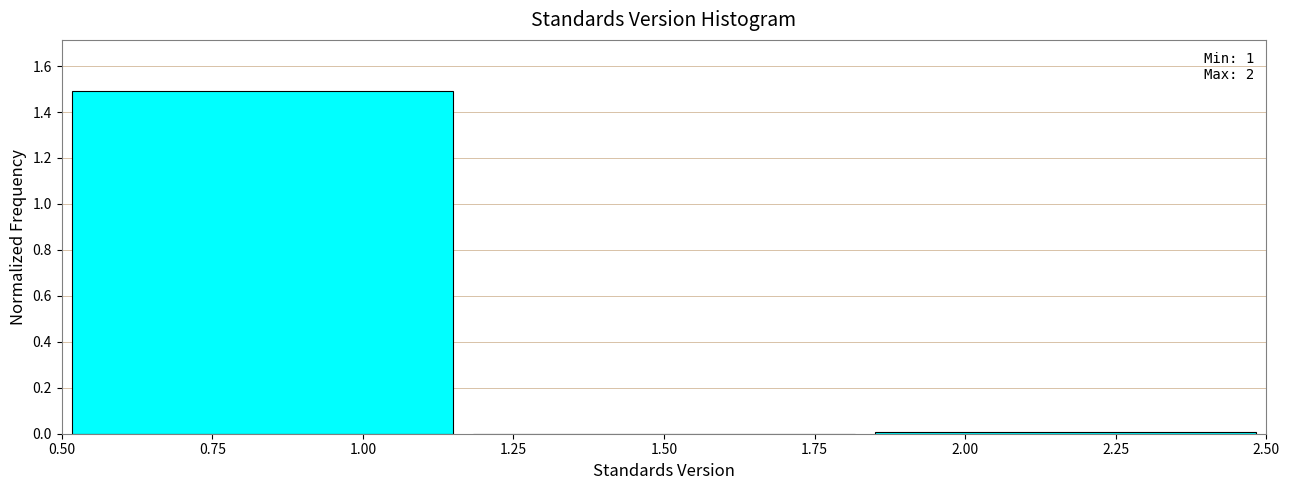

Over which range of the x-axis is the bar tallest?

0.50 to 1.15